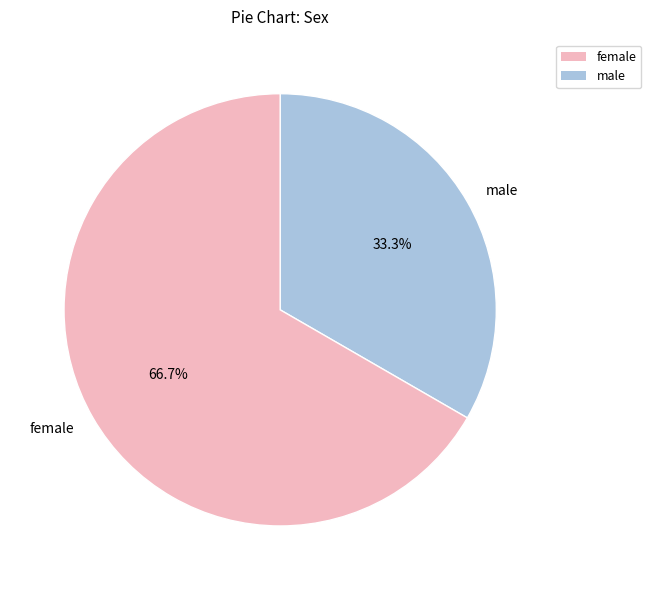

Combined, what portion of the pie is male and female?

100.0%